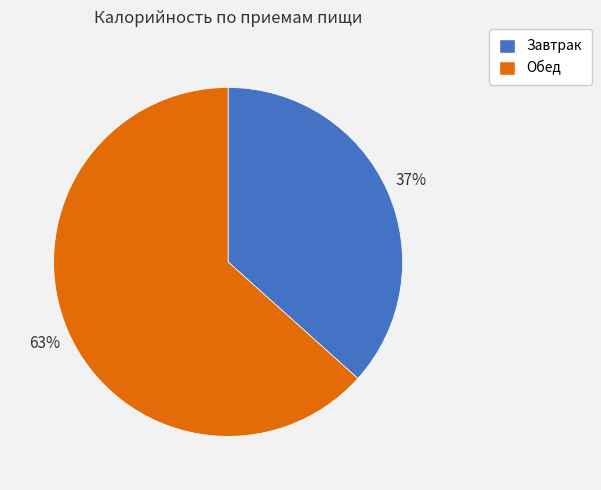

Approximately how many times larger is the value at Обед compared to Завтрак?

1.7